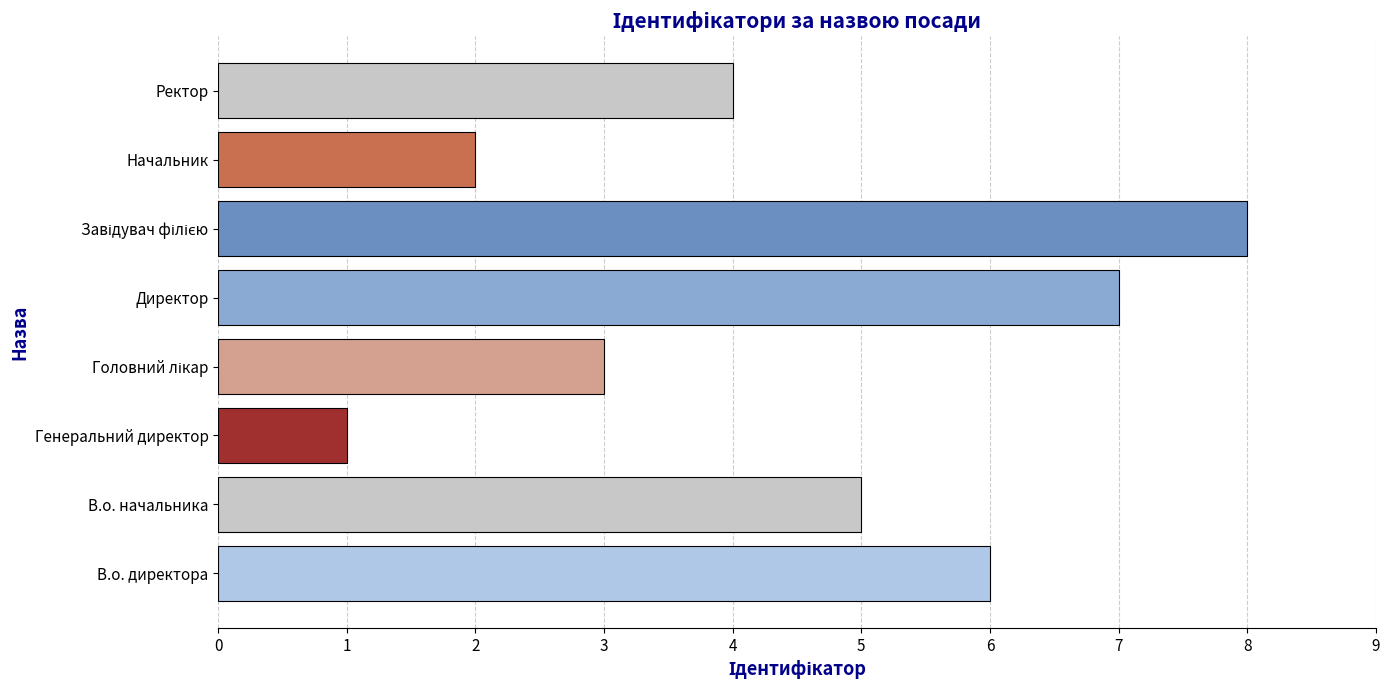

How many data points are less than 5?

4